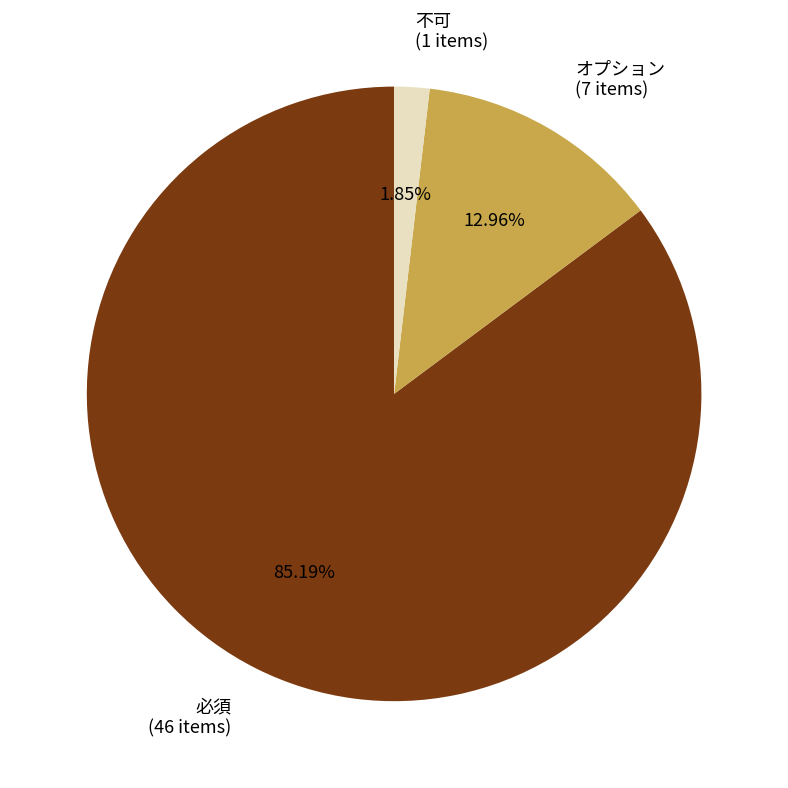

To the nearest percent, what is the combined percentage of 必須 and オプション?

98%